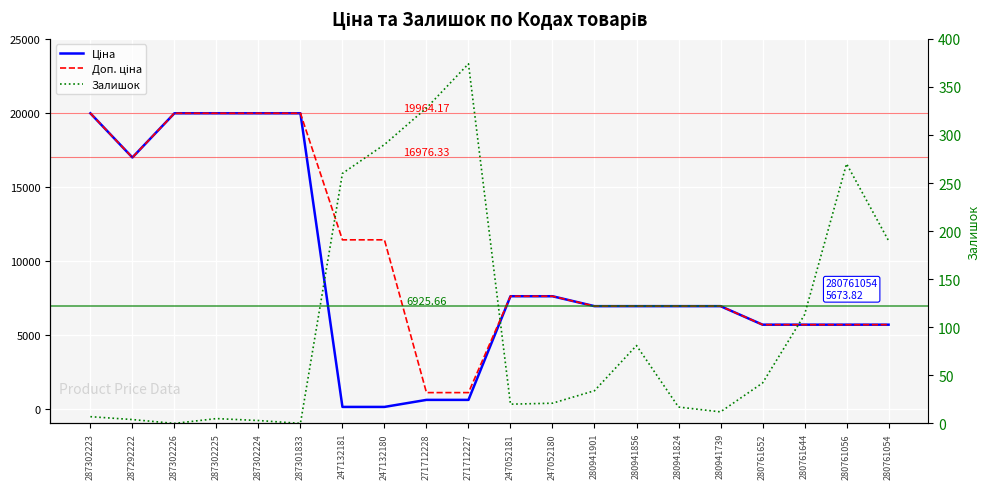

In Залишок, how many points are lower than both neighbors (excluding endpoints)?

4